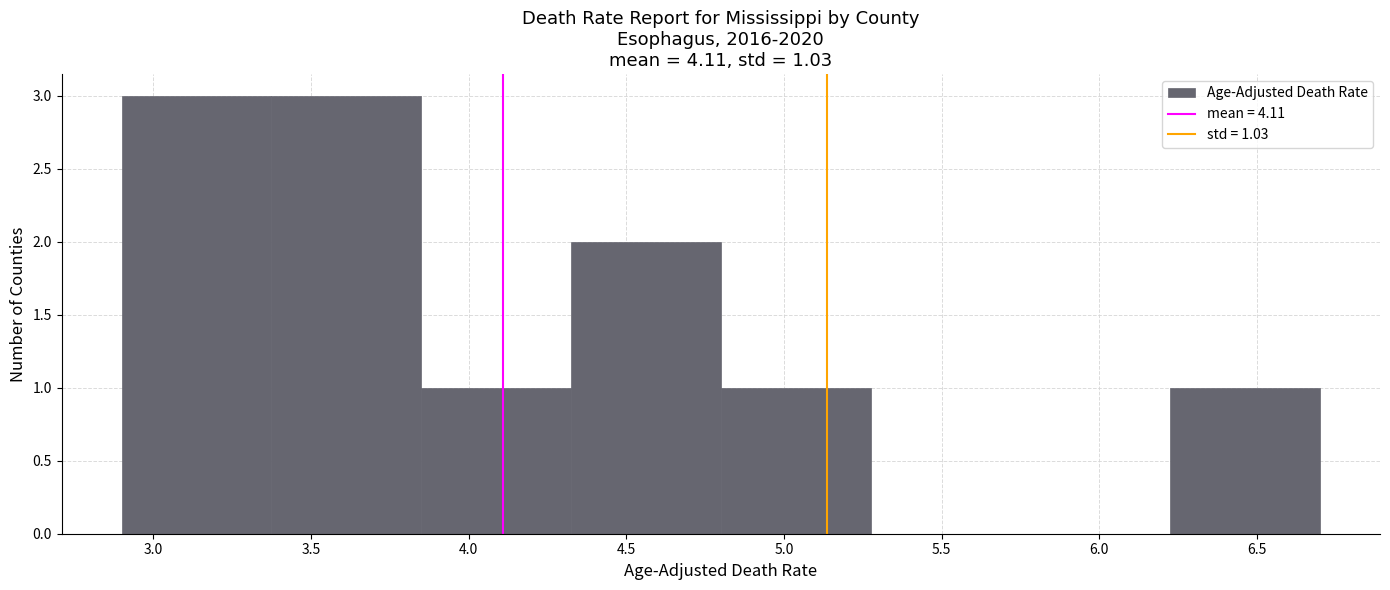

How tall is the bar that spans 4.800 to 5.275 on the x-axis? Neither the bar edges nor the heights are printed on the chart, so give them approximately, as read against the axes.

1